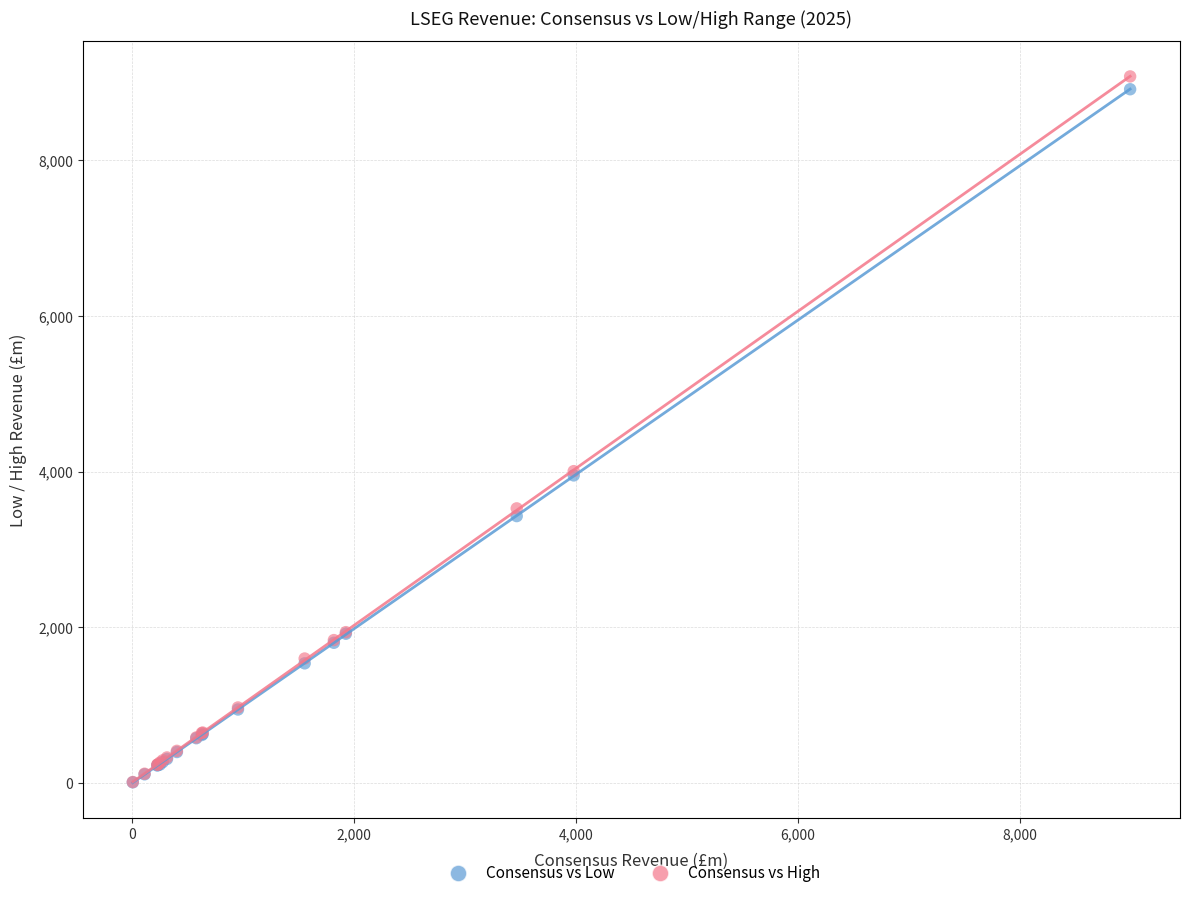

What are all the series names shown in the legend?

Consensus vs Low, Consensus vs High